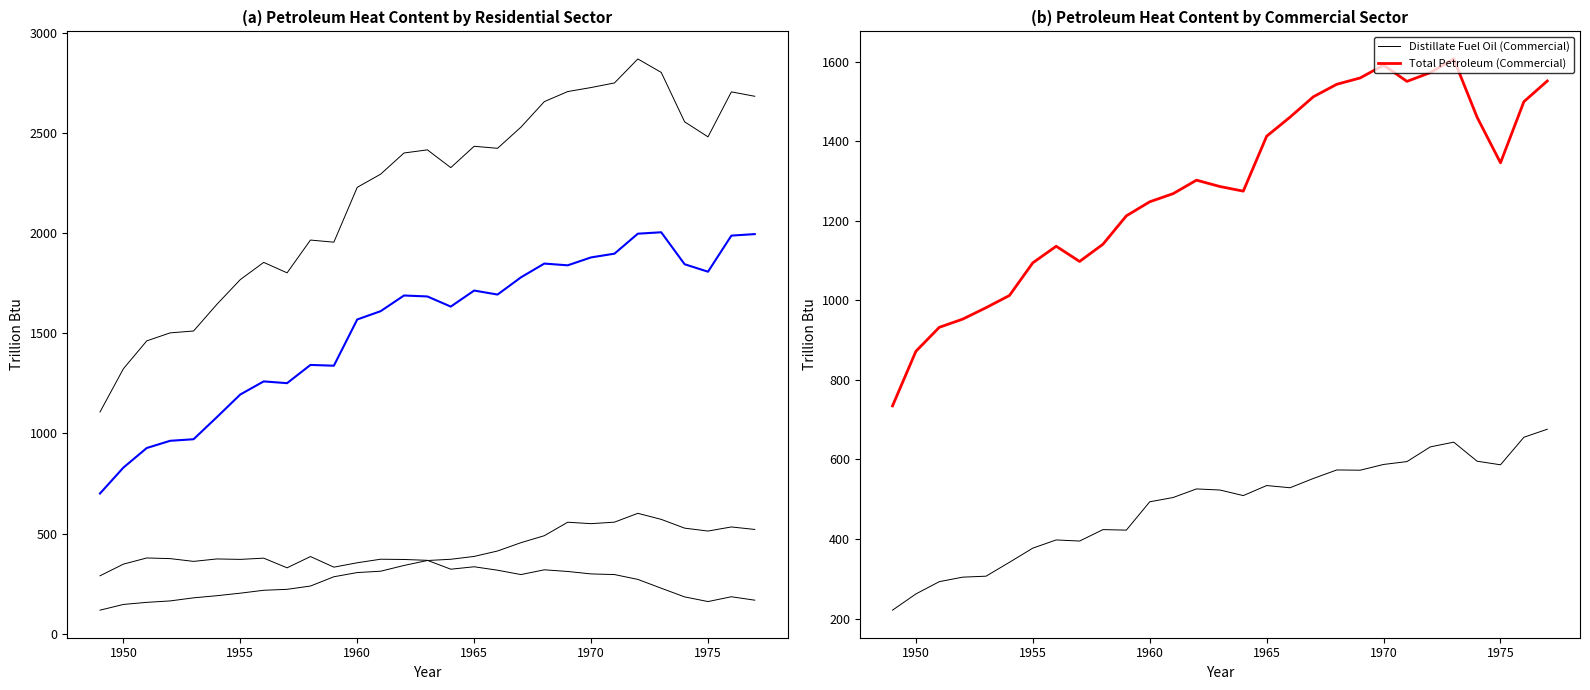

The value of Total Petroleum (Commercial) at 1960 is 2046.4. True or false?

False